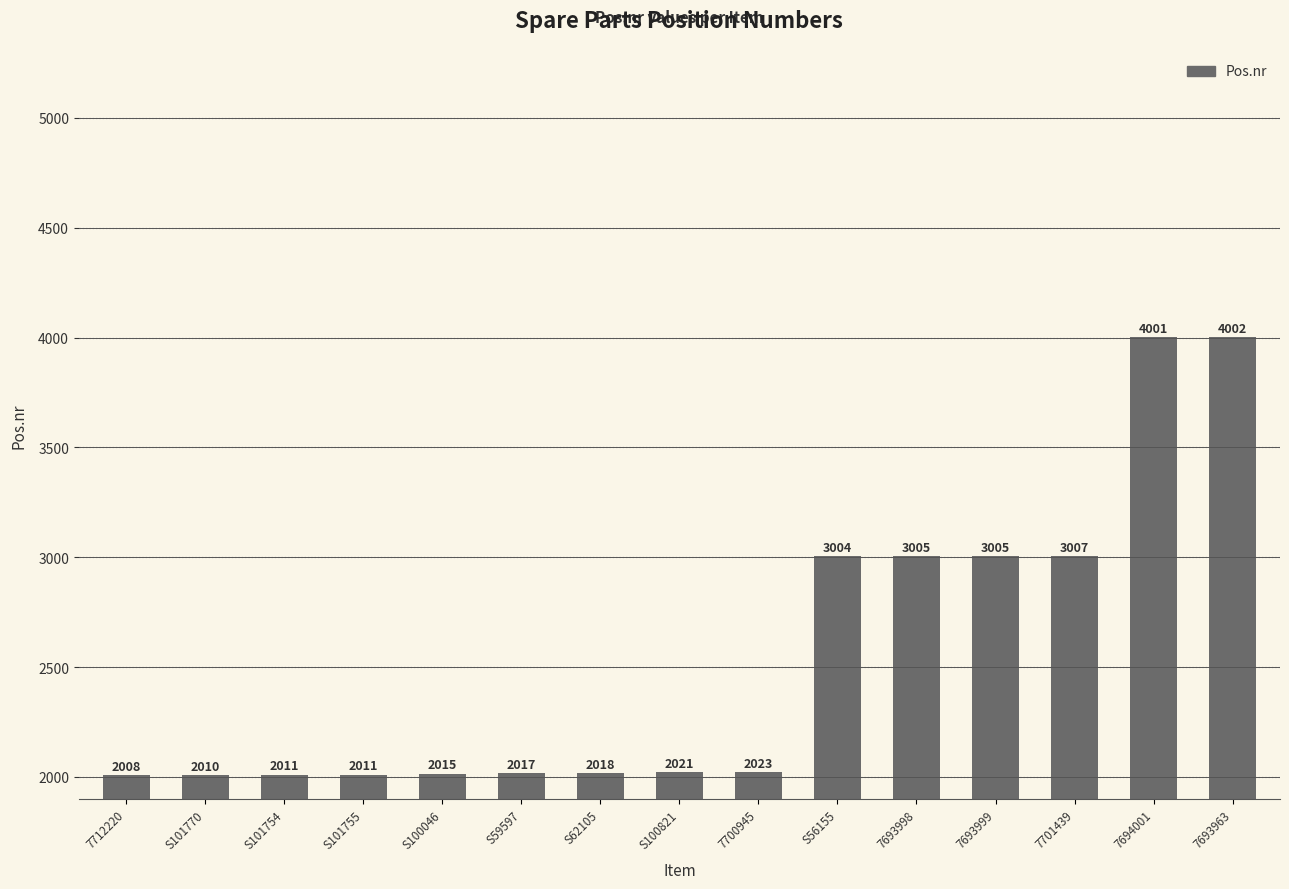

What is the average value?

2544